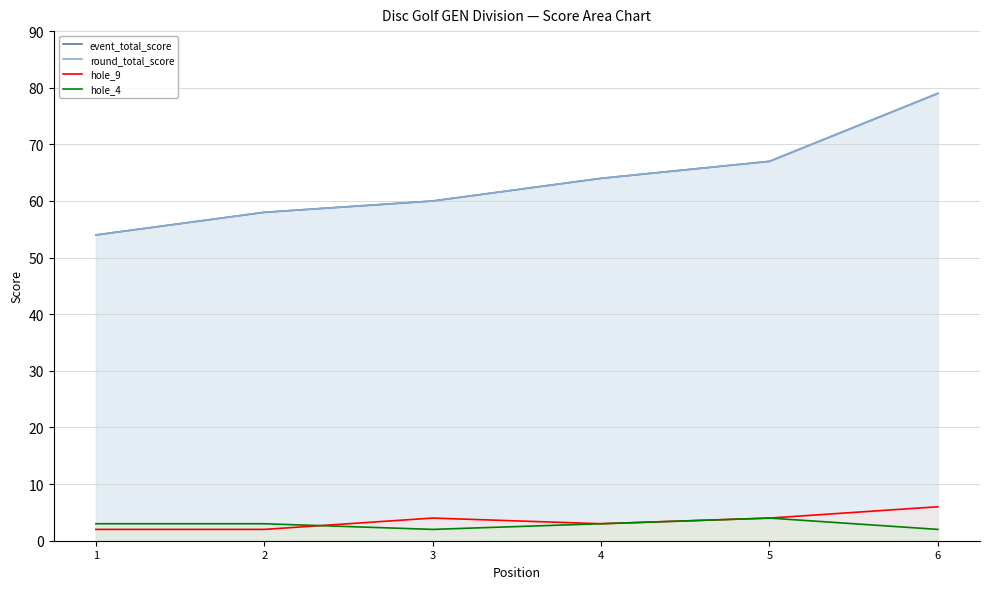

True or false: round_total_score (line) and hole_9 (line) intersect in this chart.

False